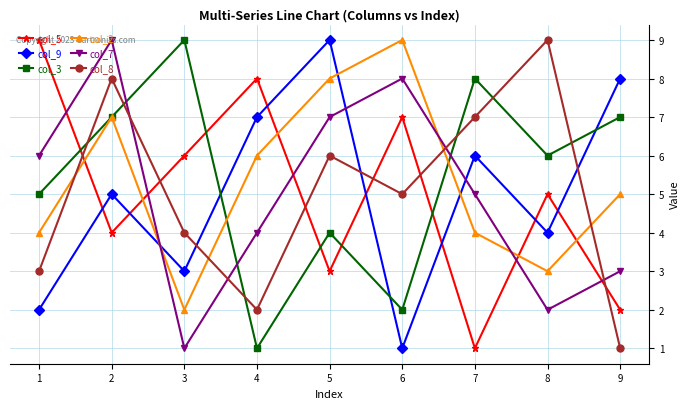

Is it true that col_8 equals 3 at 4?

False